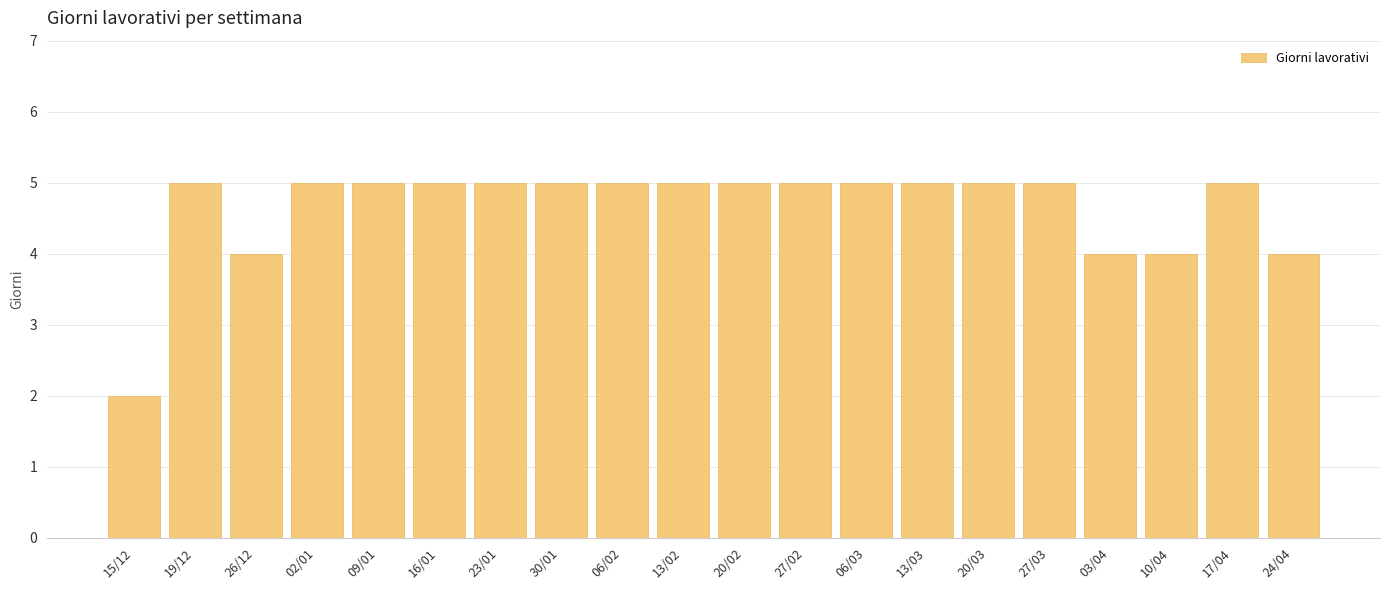

Reading left to right, list all the values displayed in this chart.

2	5	4	5	5	5	5	5	5	5	5	5	5	5	5	5	4	4	5	4